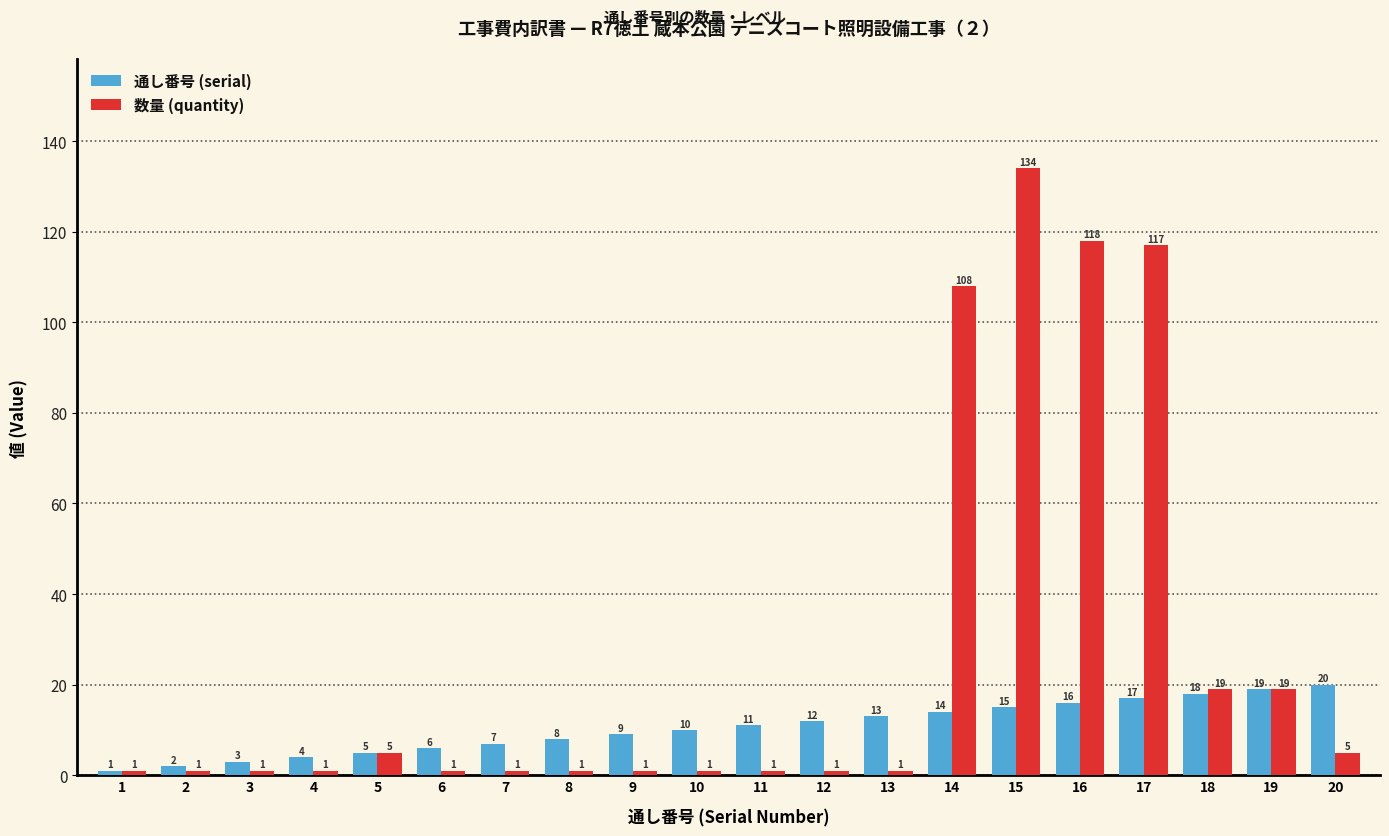

At 8, list the series in order from largest to smallest.

通し番号 (serial), 数量 (quantity)